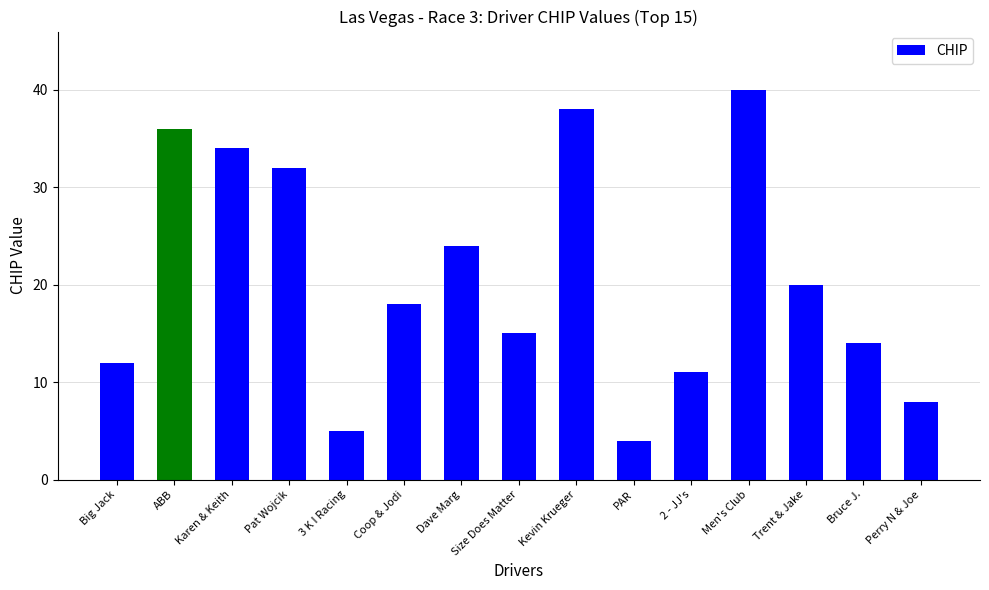

What is the change in value from Big Jack to Bruce J.?

+2